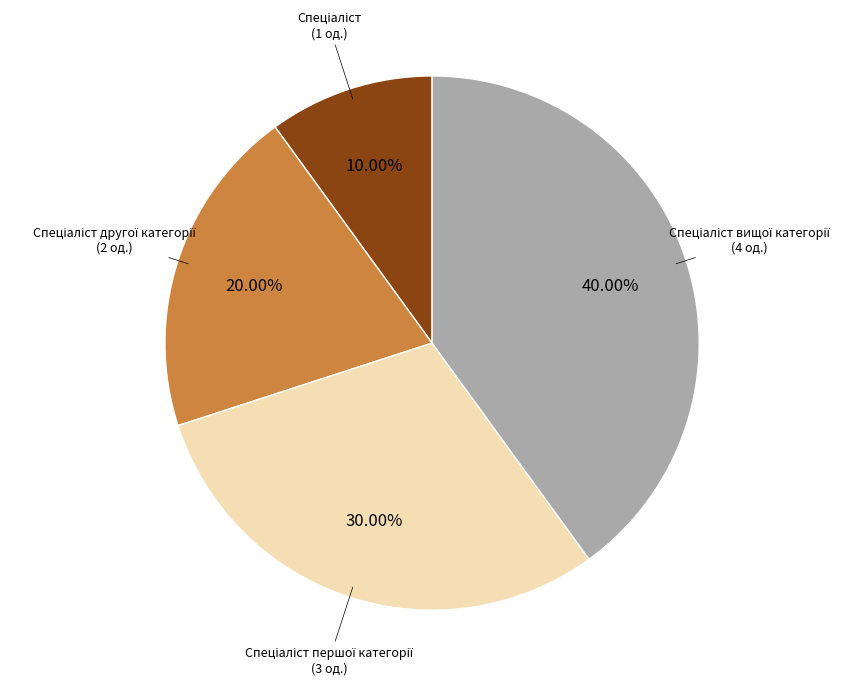

Does any single category account for the majority?

No